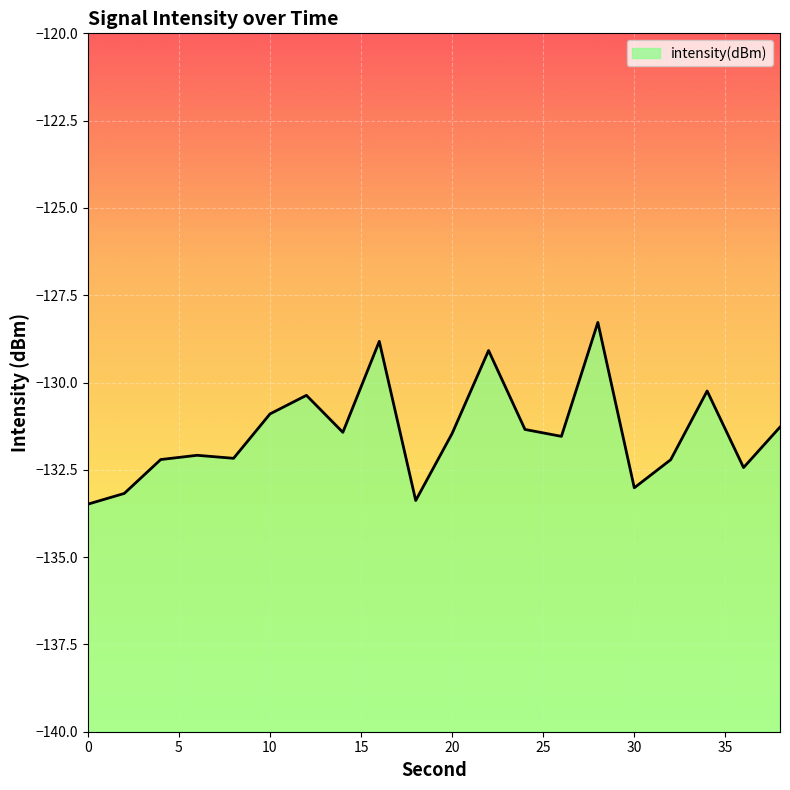

At which label does the data first exceed -131?

10